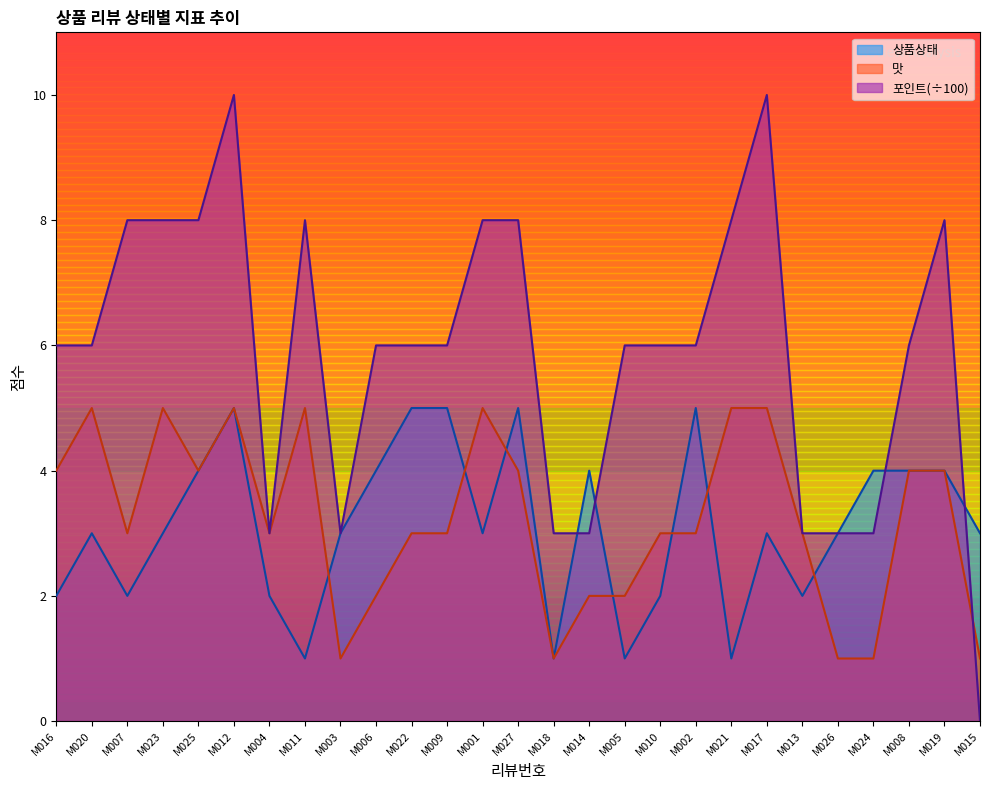

Reading right to left, transcribe all the data shown in this chart.

상품상태: M015=3	M019=4	M008=4	M024=4	M026=3	M013=2	M017=3	M021=1	M002=5	M010=2	M005=1	M014=4	M018=1	M027=5	M001=3	M009=5	M022=5	M006=4	M003=3	M011=1	M004=2	M012=5	M025=4	M023=3	M007=2	M020=3	M016=2
맛: M015=1	M019=4	M008=4	M024=1	M026=1	M013=3	M017=5	M021=5	M002=3	M010=3	M005=2	M014=2	M018=1	M027=4	M001=5	M009=3	M022=3	M006=2	M003=1	M011=5	M004=3	M012=5	M025=4	M023=5	M007=3	M020=5	M016=4
포인트_scaled: M015=0	M019=8	M008=6	M024=3	M026=3	M013=3	M017=10	M021=8	M002=6	M010=6	M005=6	M014=3	M018=3	M027=8	M001=8	M009=6	M022=6	M006=6	M003=3	M011=8	M004=3	M012=10	M025=8	M023=8	M007=8	M020=6	M016=6